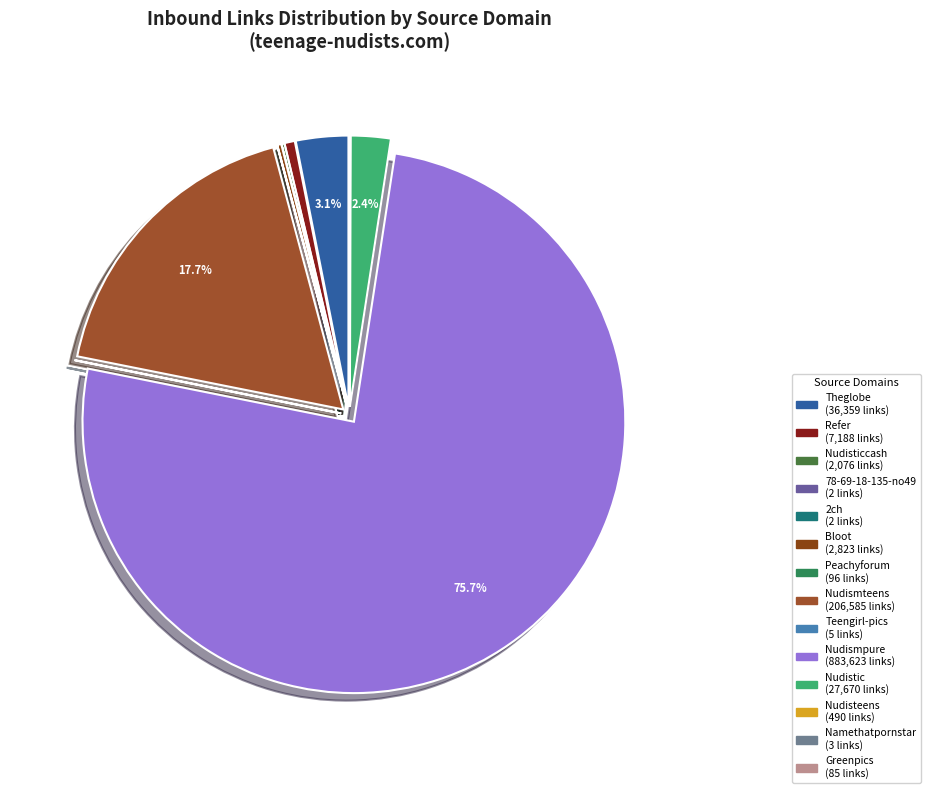

Which slice is the largest?

www.nudismpure.com